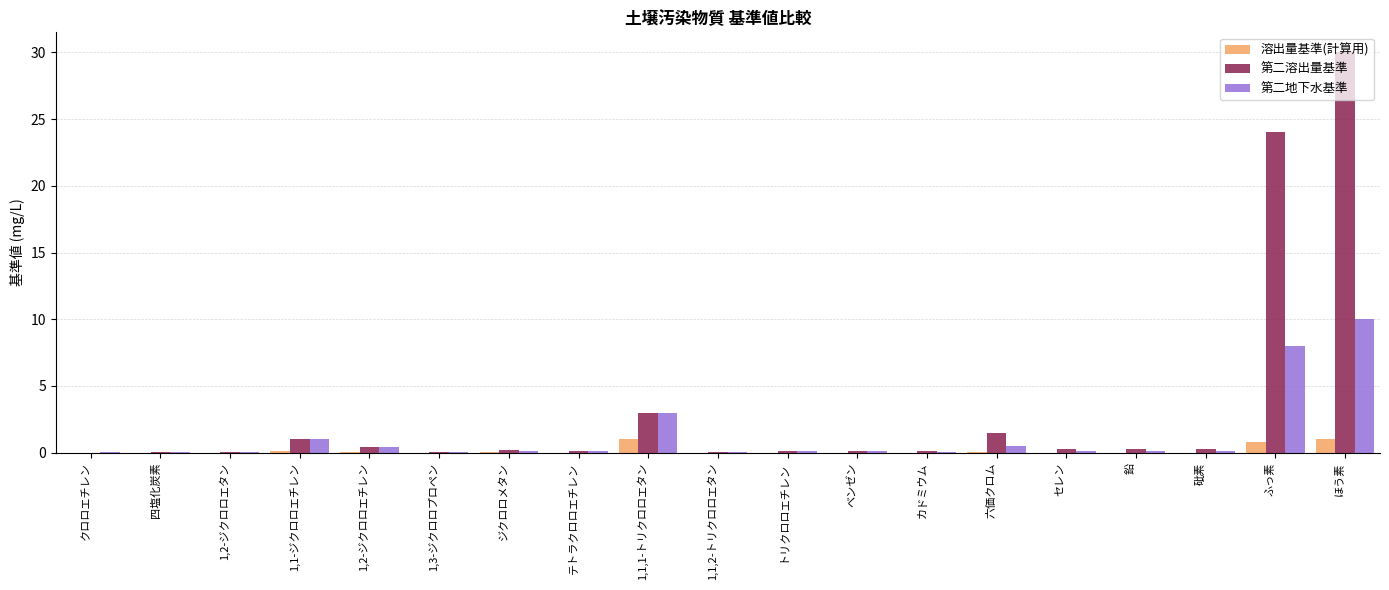

Which series changed the most between 1,1,1-トリクロロエタン and ふっ素?

第二溶出量基準